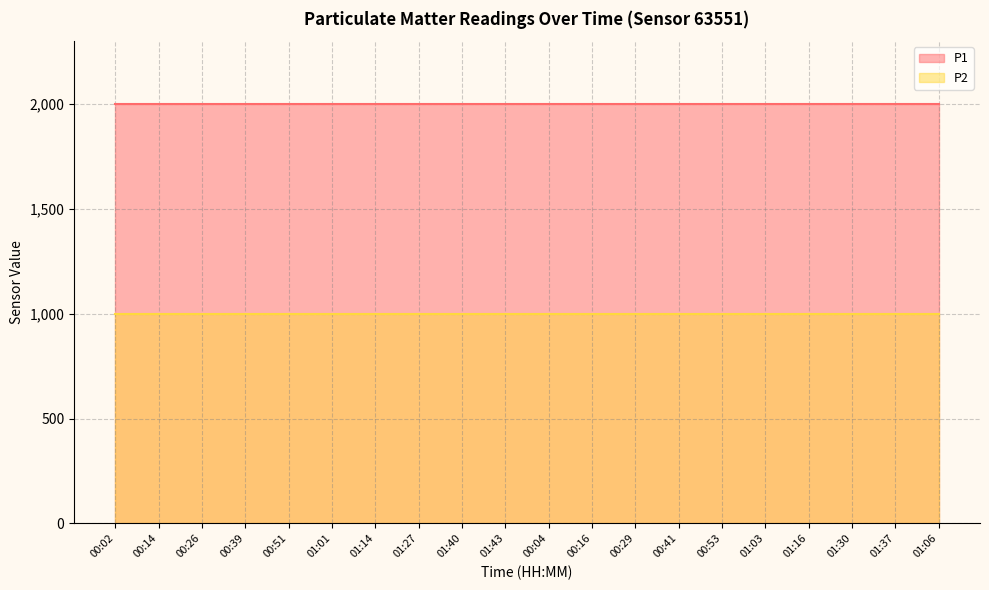

Is the value of P1 at 00:53 greater than the value of P2 at 01:14?

Yes